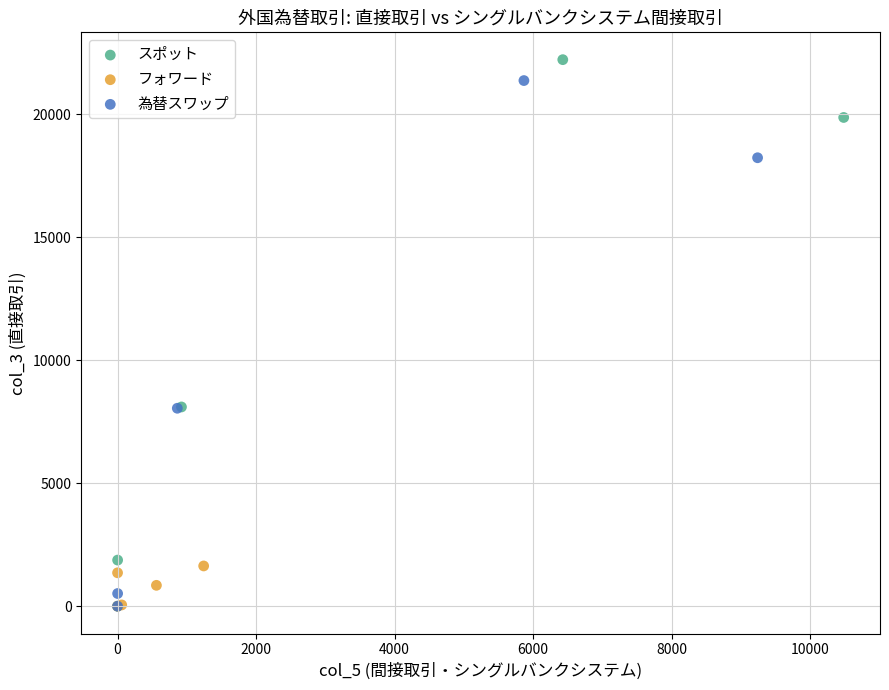

Which series has the largest Y range (max minus min)?

スポット